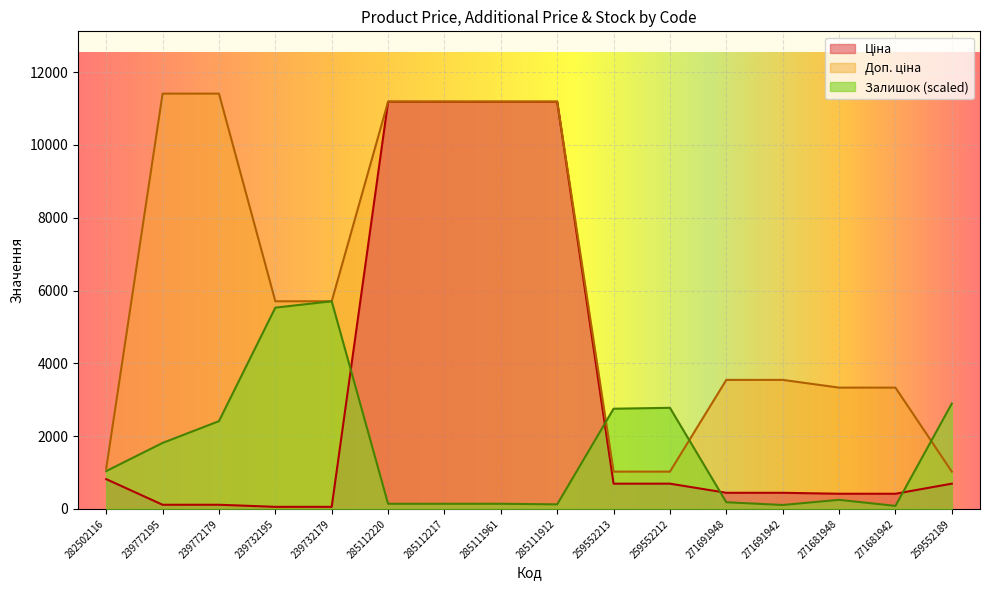

What is the label of the 4th point from the left?

239732195